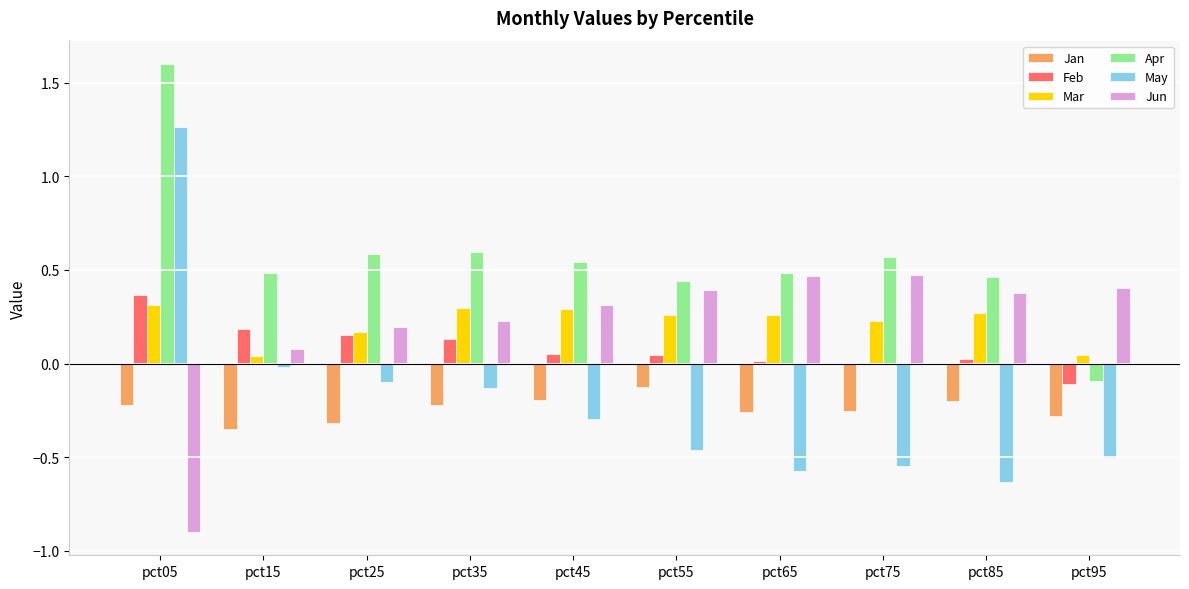

What is the sum of all Feb values?

0.9